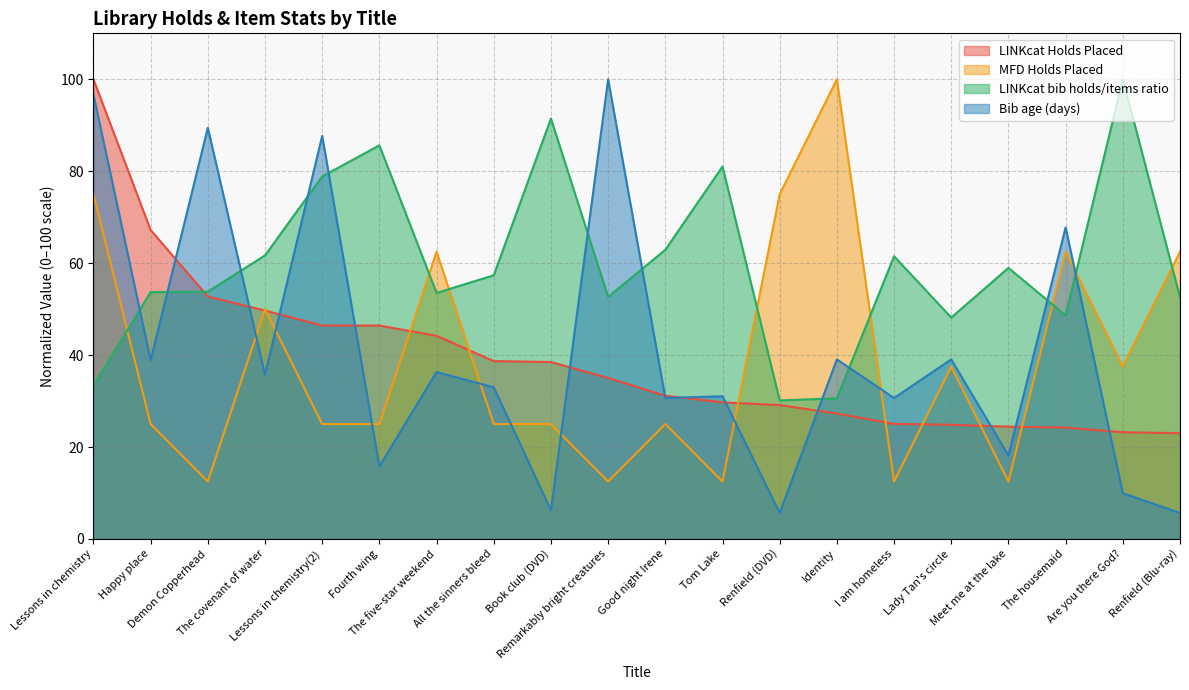

At which label is MFD Holds Placed closest to 56?

The covenant of water